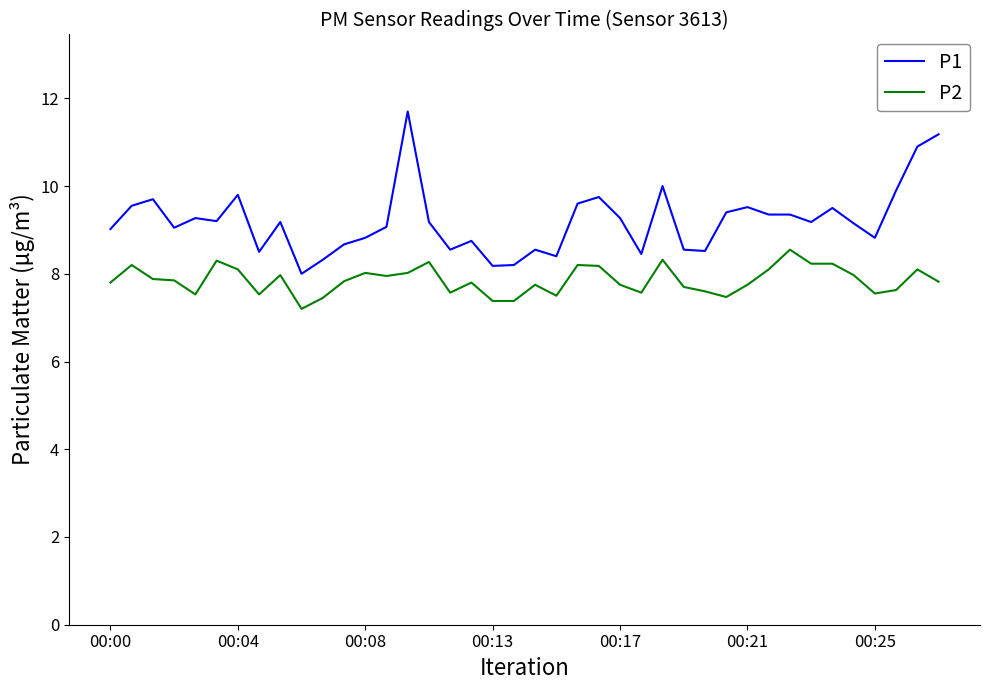

What is the greatest value displayed?

11.7